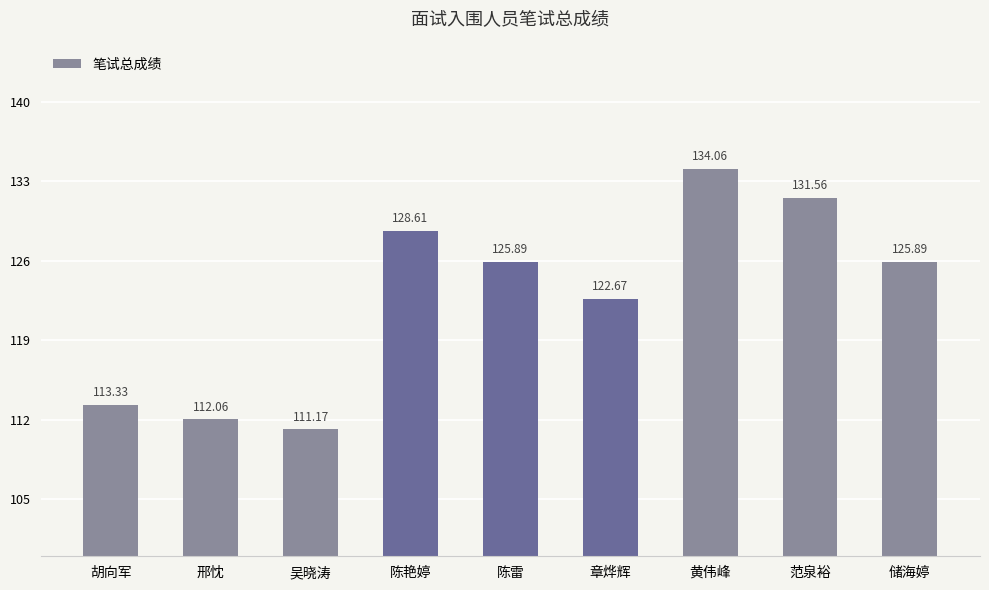

Which has a higher value, 胡向军 or 陈艳婷?

陈艳婷